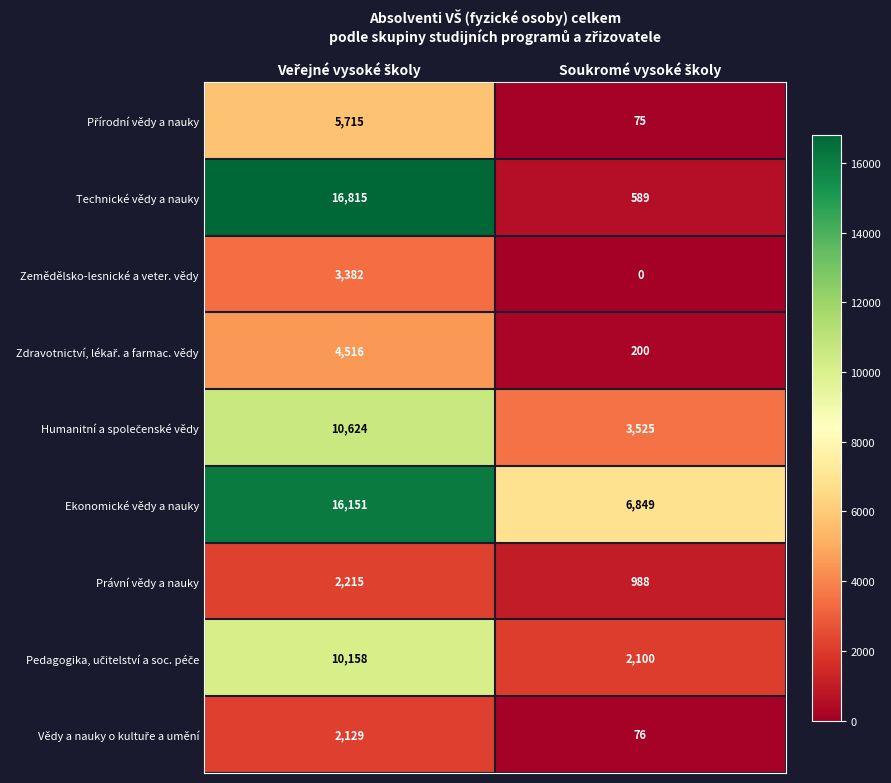

What is the maximum value shown in the chart?

16815